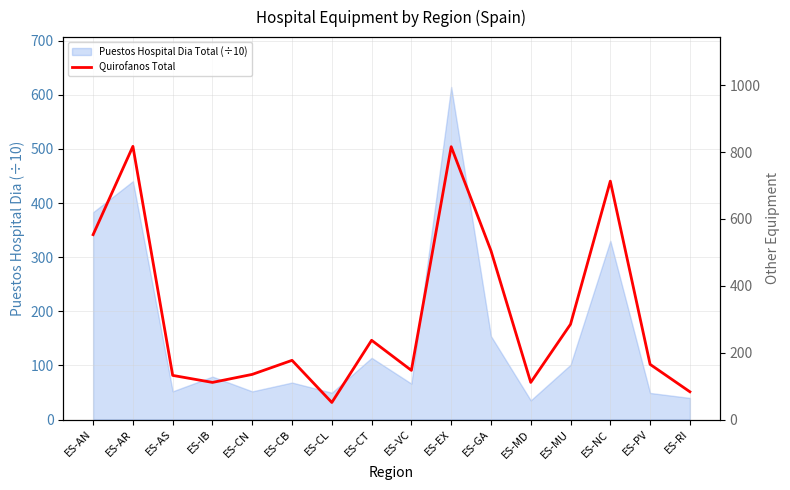

How many lines are shown in the chart?

1